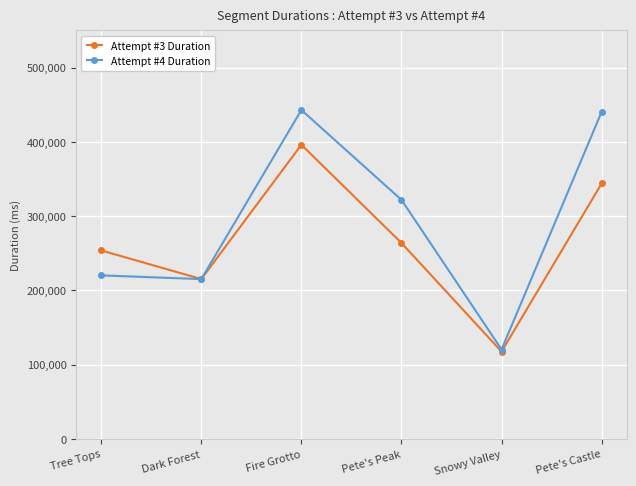

What position from the right is Tree Tops?

6